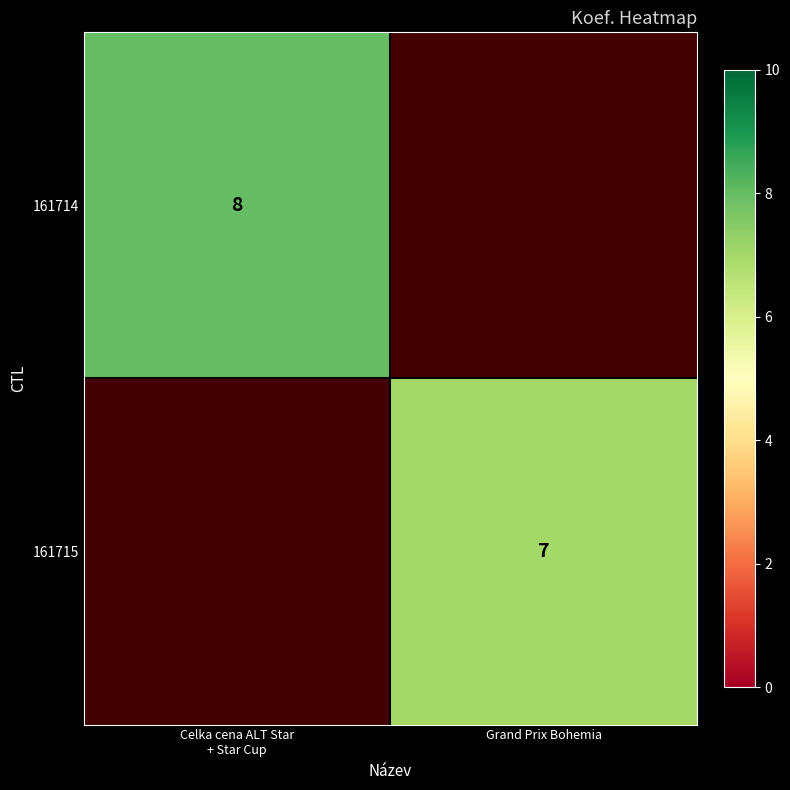

Is it true that 161715 equals 3 at Grand Prix Bohemia?

False